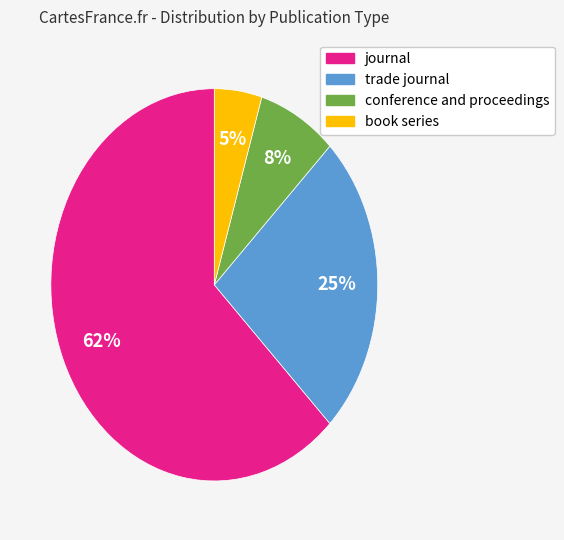

Which slice is the largest?

journal